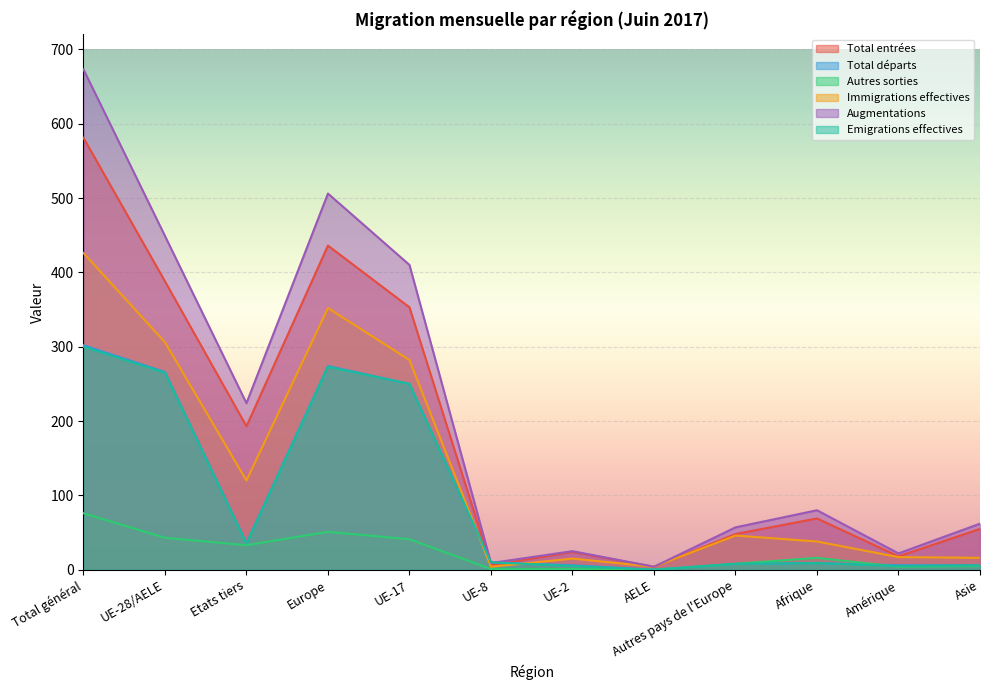

How many lines are shown in the chart?

6